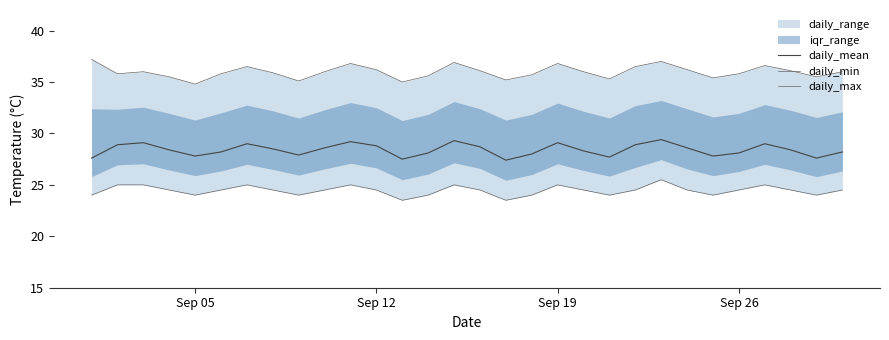

What is the minimum value for daily_mean?

27.4